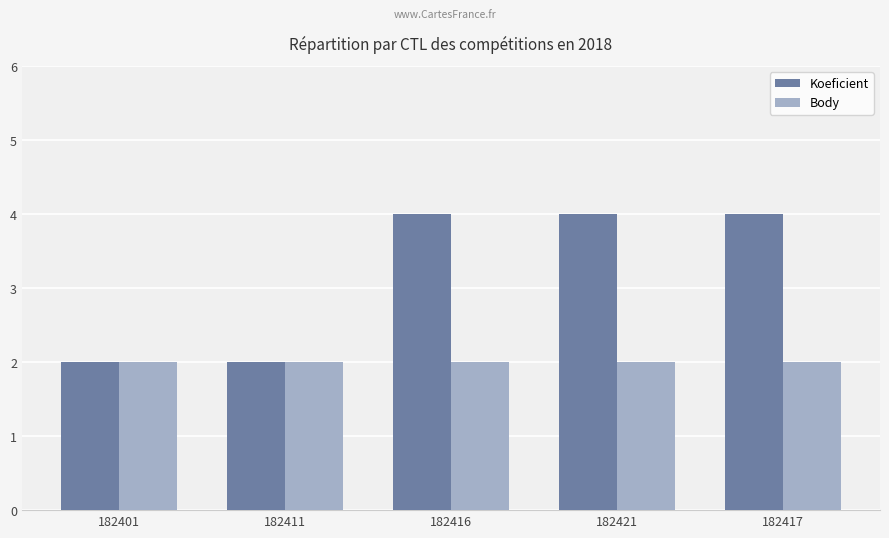

What are all the series names shown in the legend?

Koeficient, Body